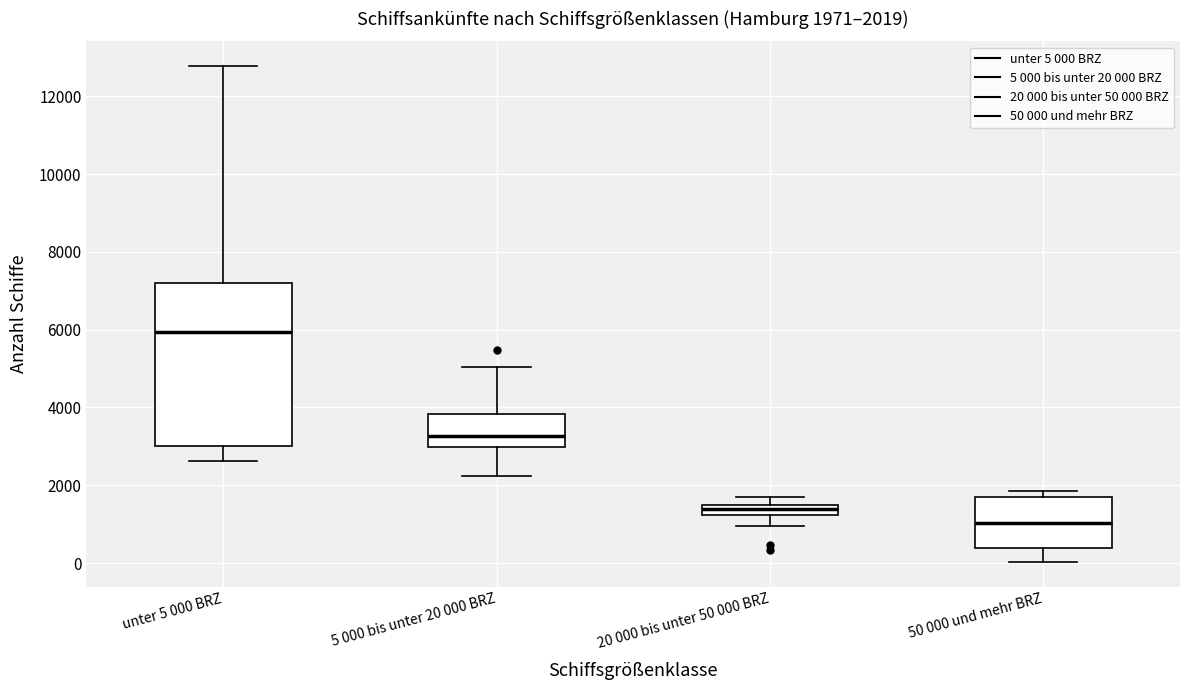

Which box is the tallest, from its lower edge to its upper edge?

unter 5 000 BRZ